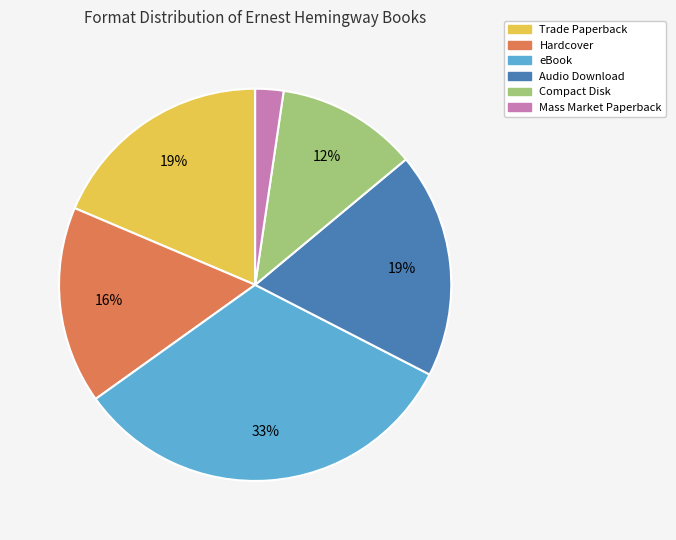

Is the sum of Trade Paperback and Compact Disk greater than half?

No